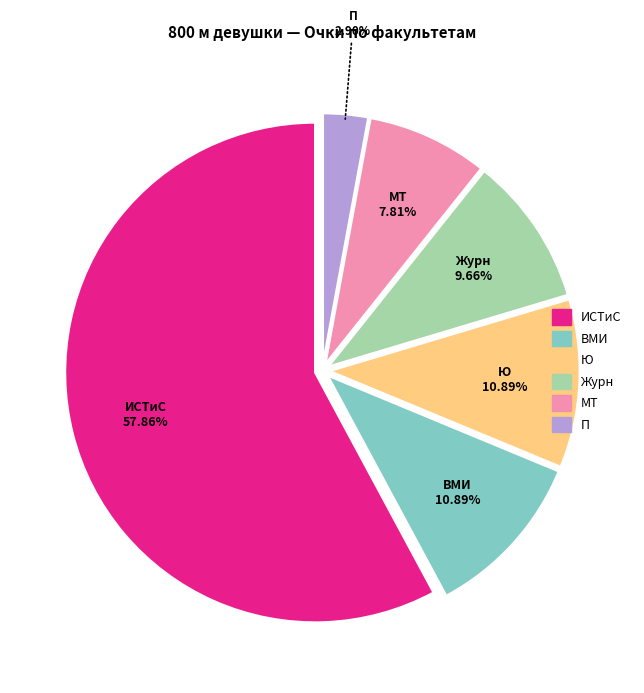

Which category has the smallest portion of the pie?

П